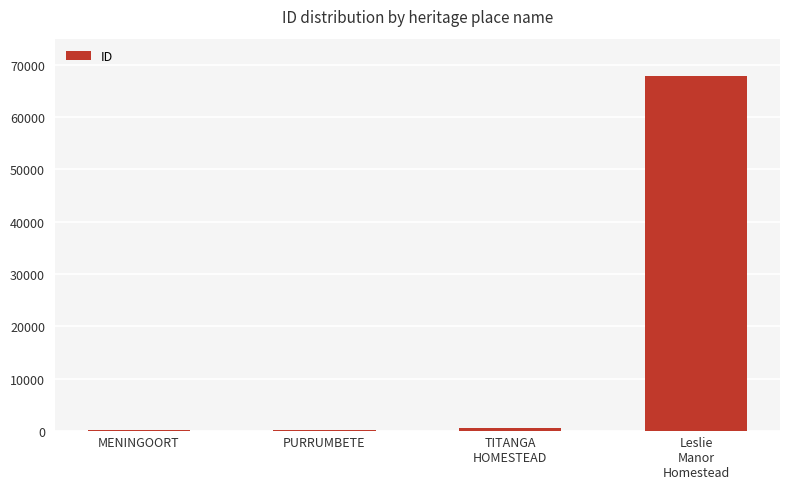

What is the change in value from MENINGOORT to TITANGA
HOMESTEAD?

+462